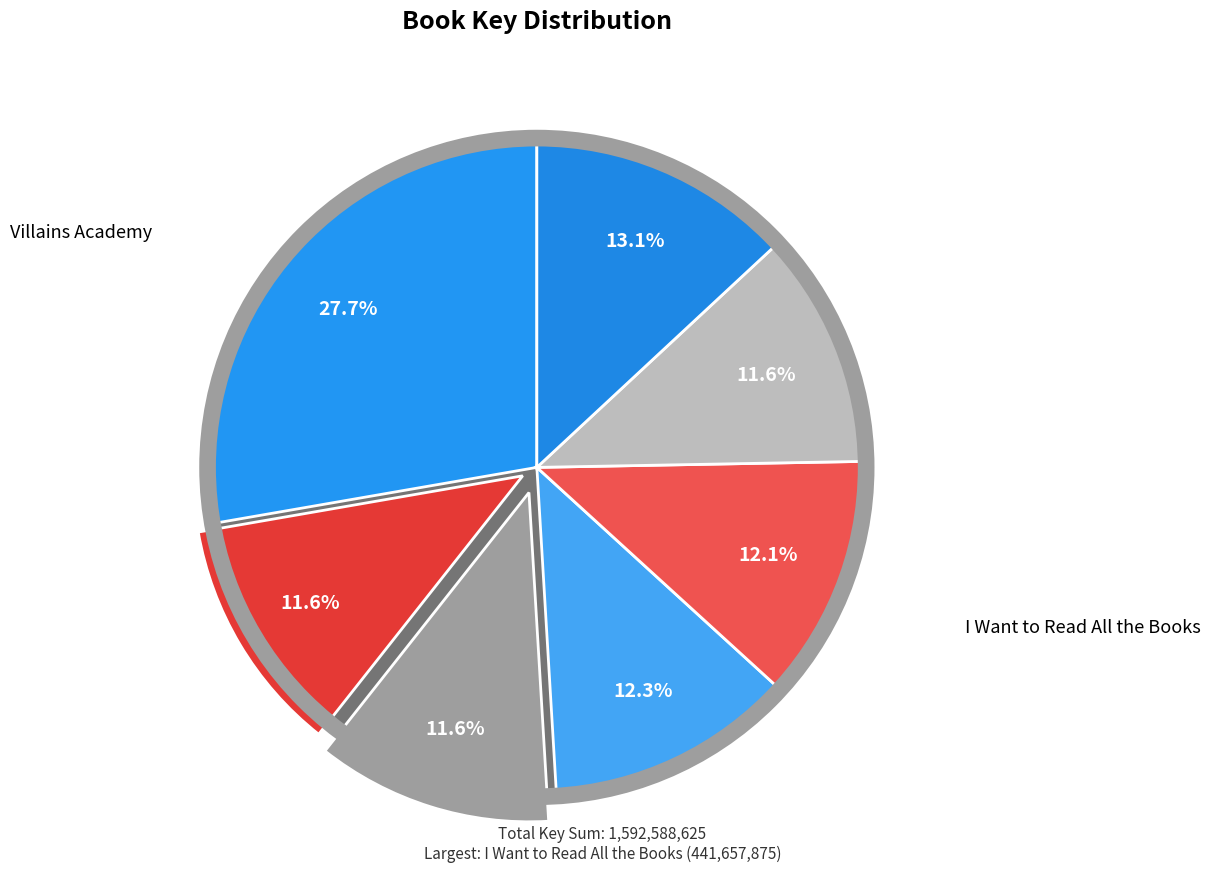

To the nearest percent, what portion does Secret Dead Club represent?

12%